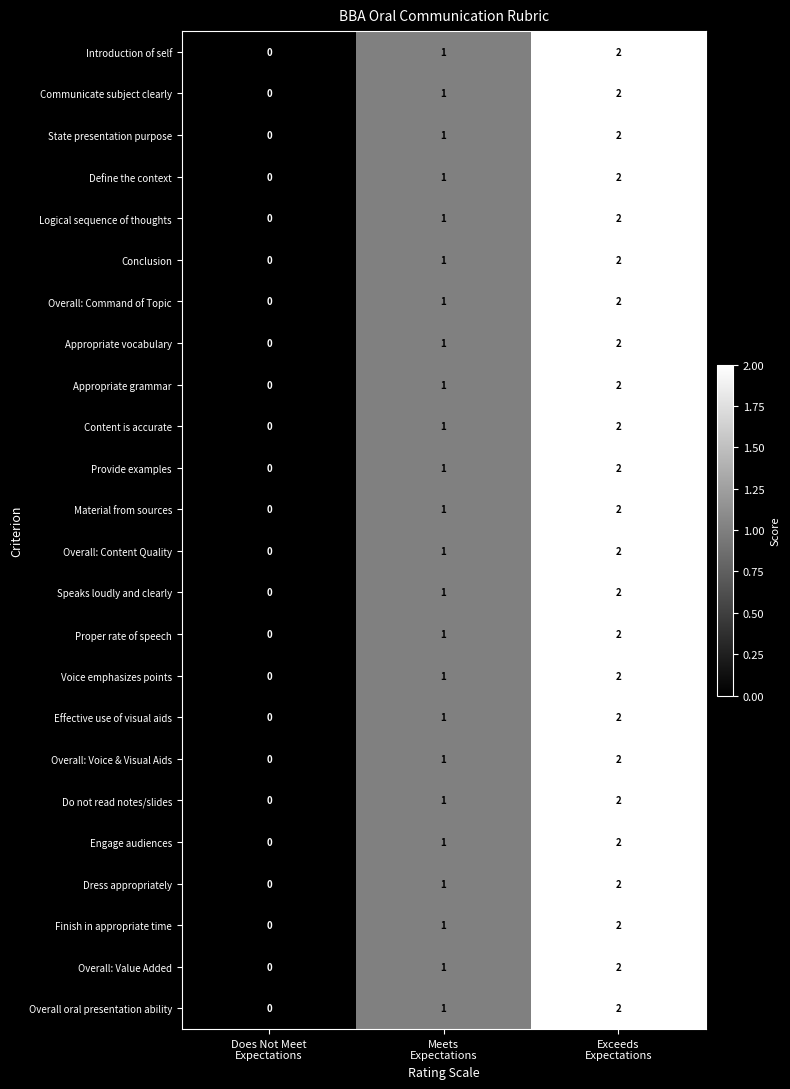

At which category is the sum across all series the highest?

Exceeds
Expectations